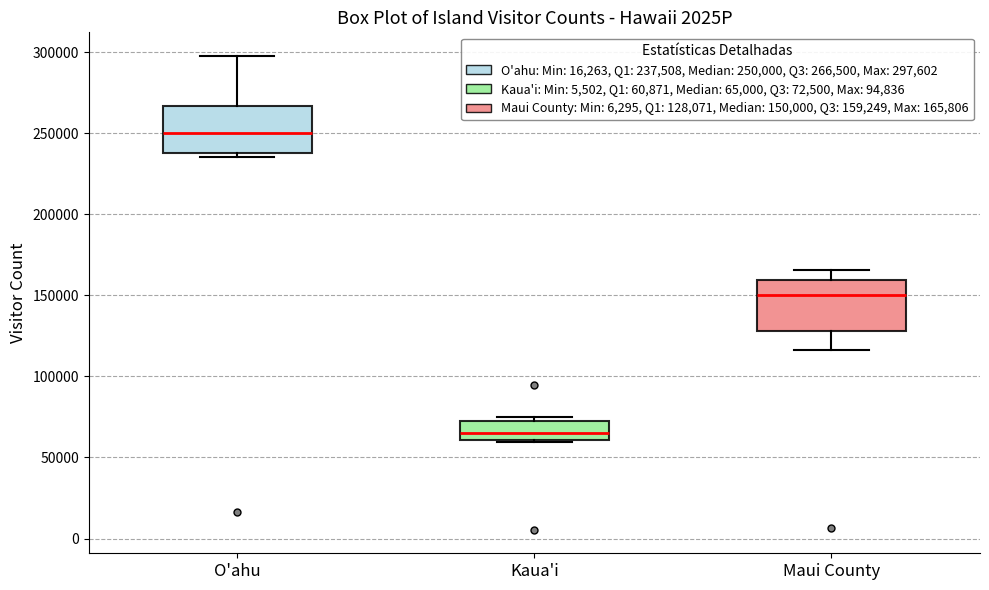

Which box's median line is the lowest?

Kaua'i